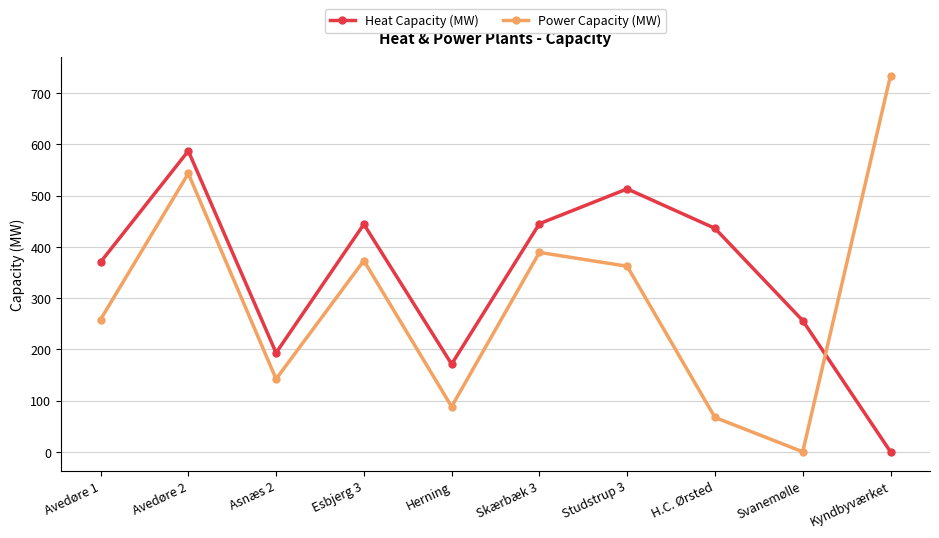

The Power Capacity (MW) series shows 734 at Kyndbyværket. True or false?

True